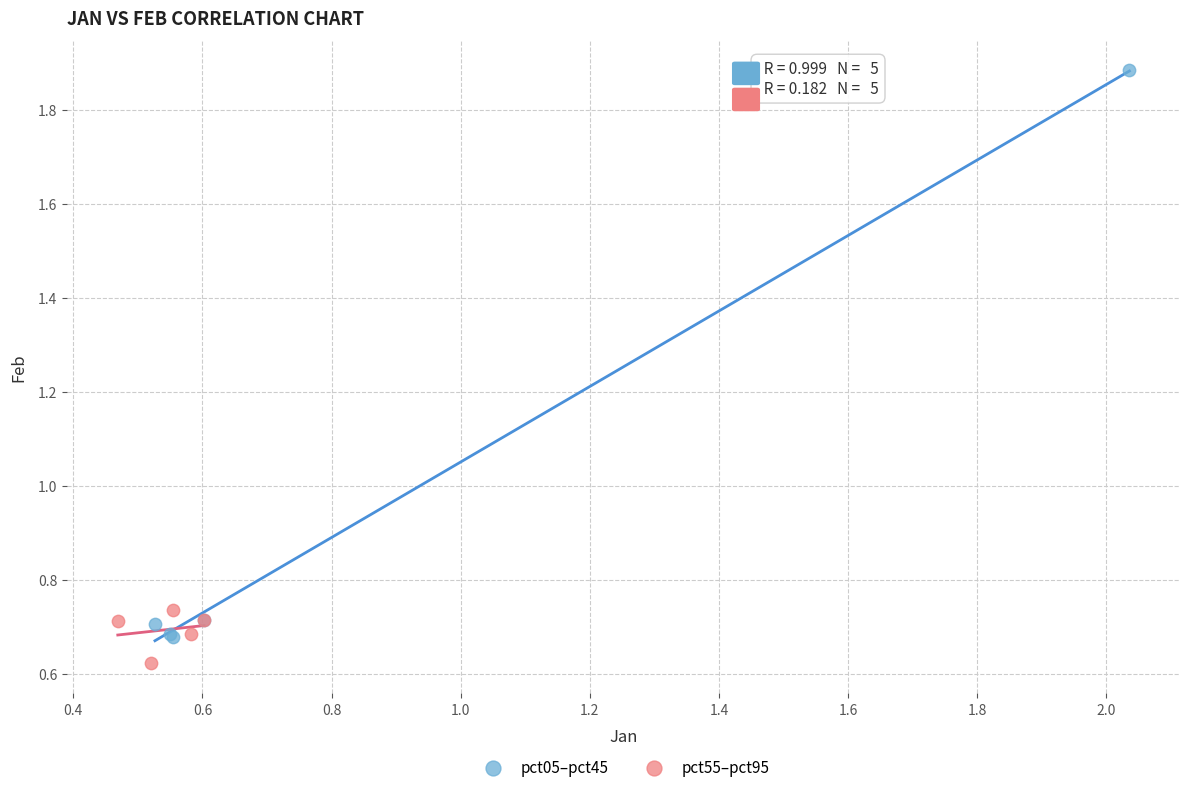

Which series reaches the maximum Y coordinate?

pct05–pct45